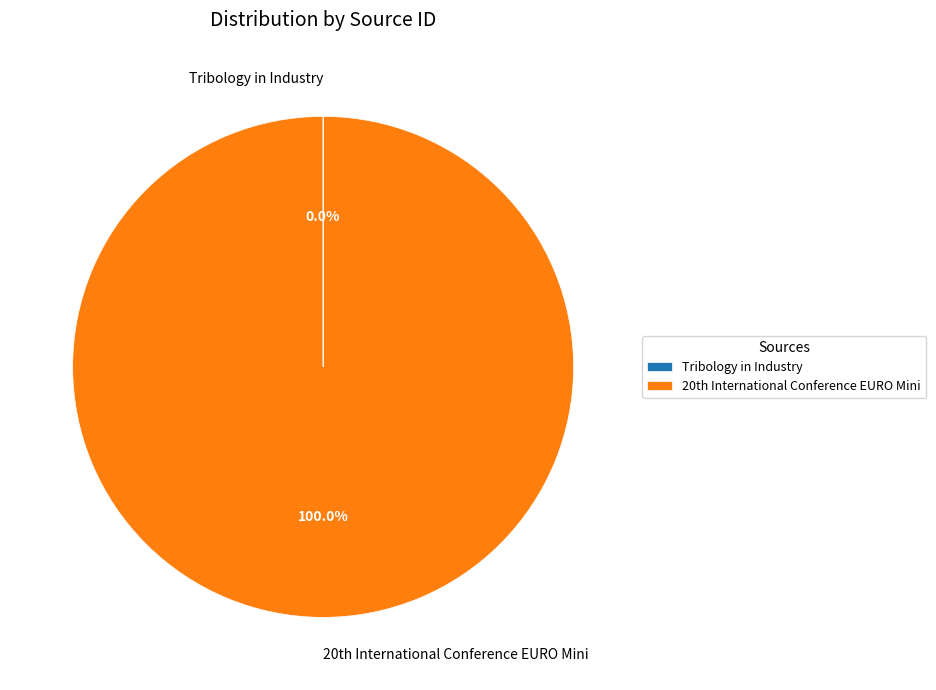

Which slice is the largest?

20th International Conference EURO Mini